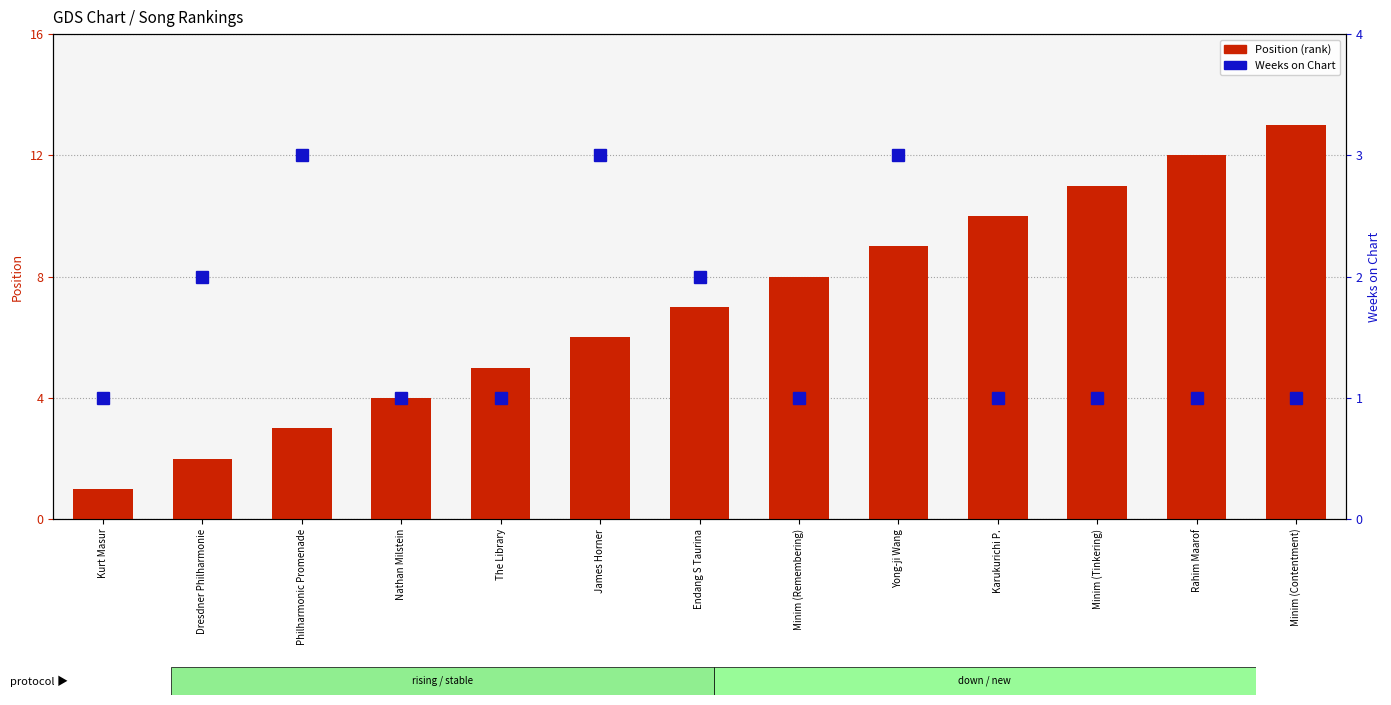

The value of Weeks on Chart at Rahim Maarof is 1. True or false?

True